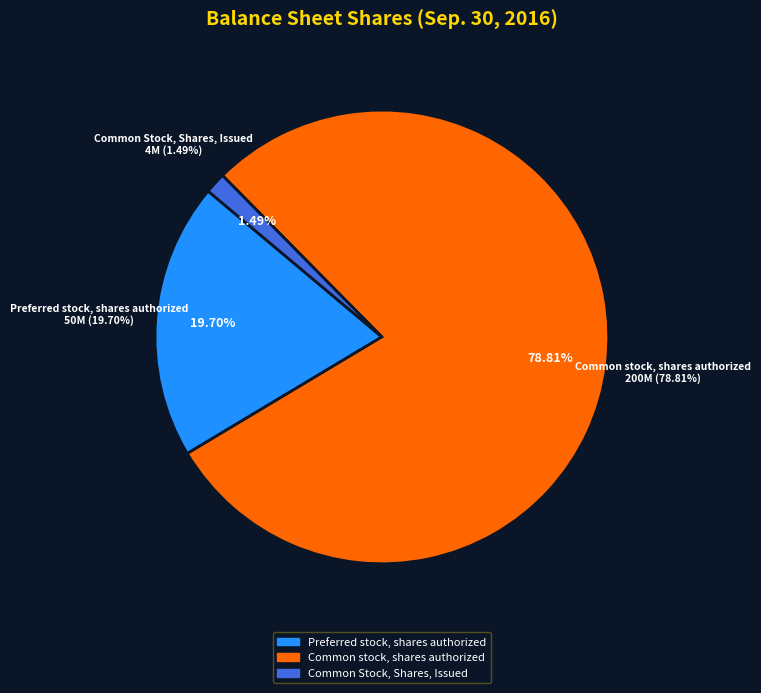

Is it true that Common Stock, Shares, Issued is 11% of the pie?

False